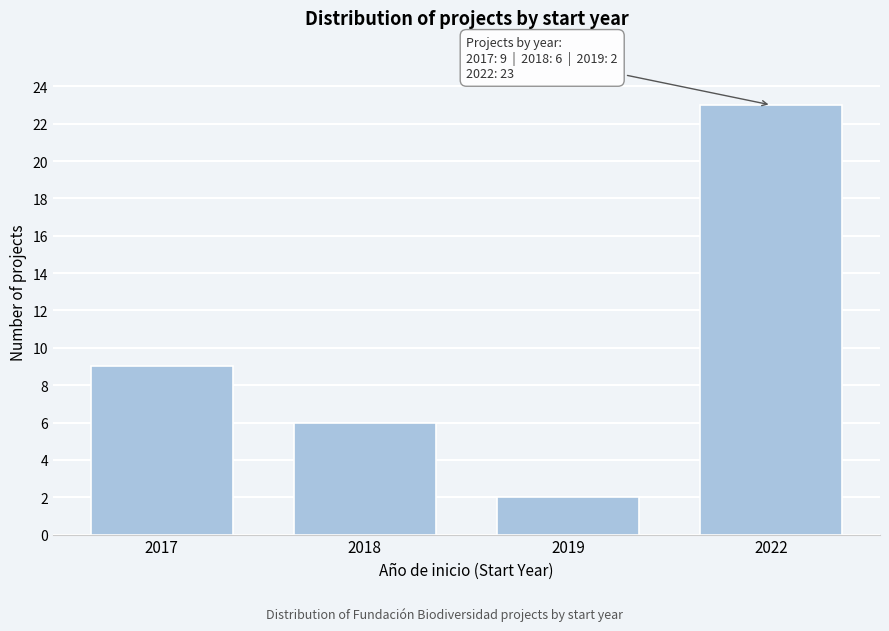

Reading left to right, transcribe all the data shown in this chart.

2017=9	2018=6	2019=2	2022=23